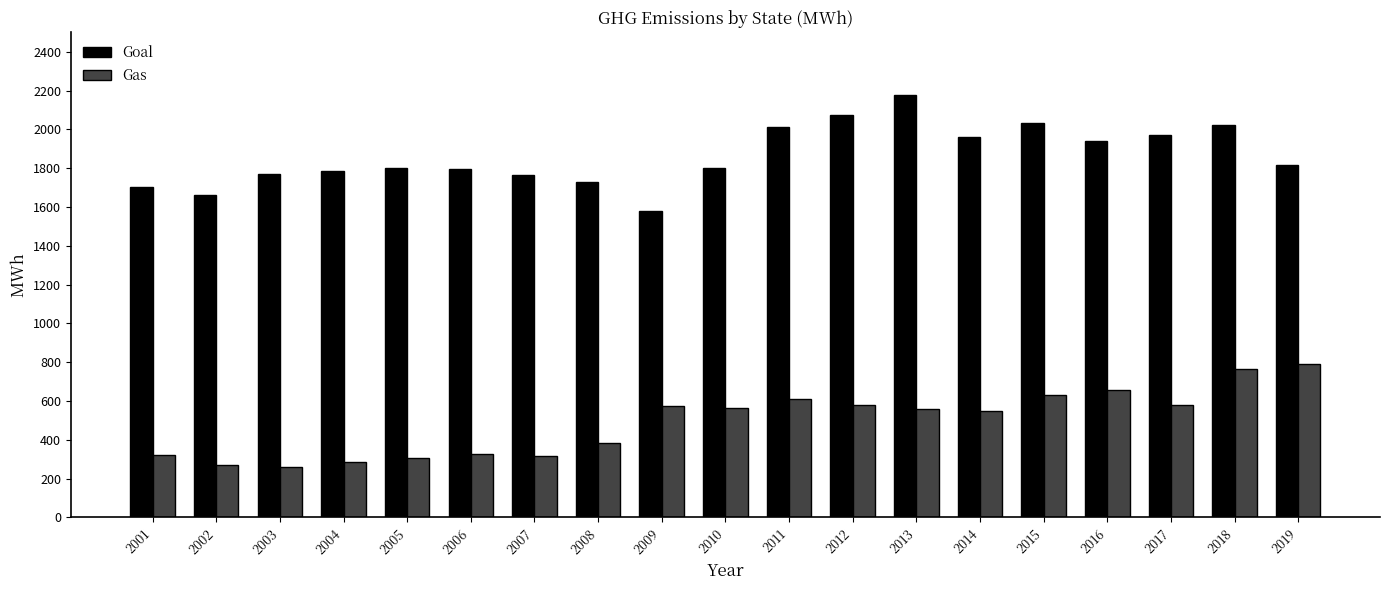

How many data points in Goal are less than 1801?

9